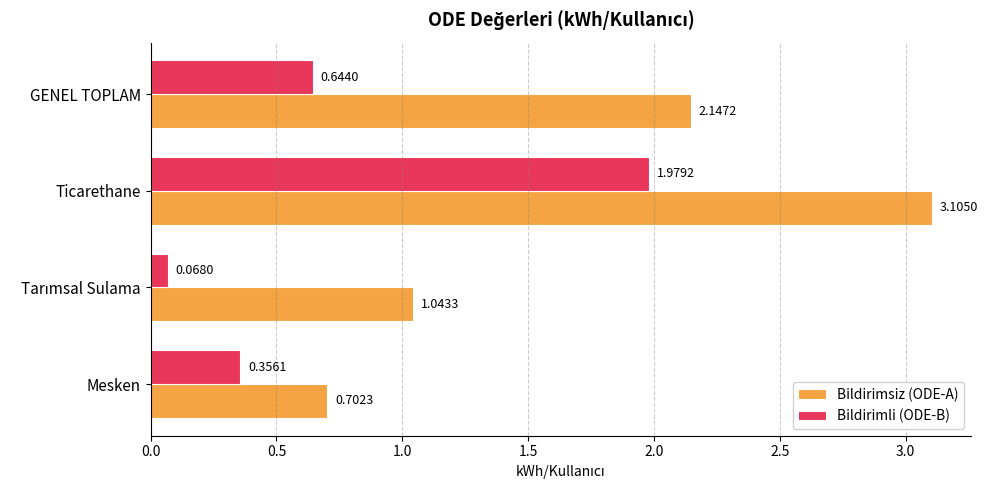

What is the spread (max minus min) of values at Ticarethane?

1.1